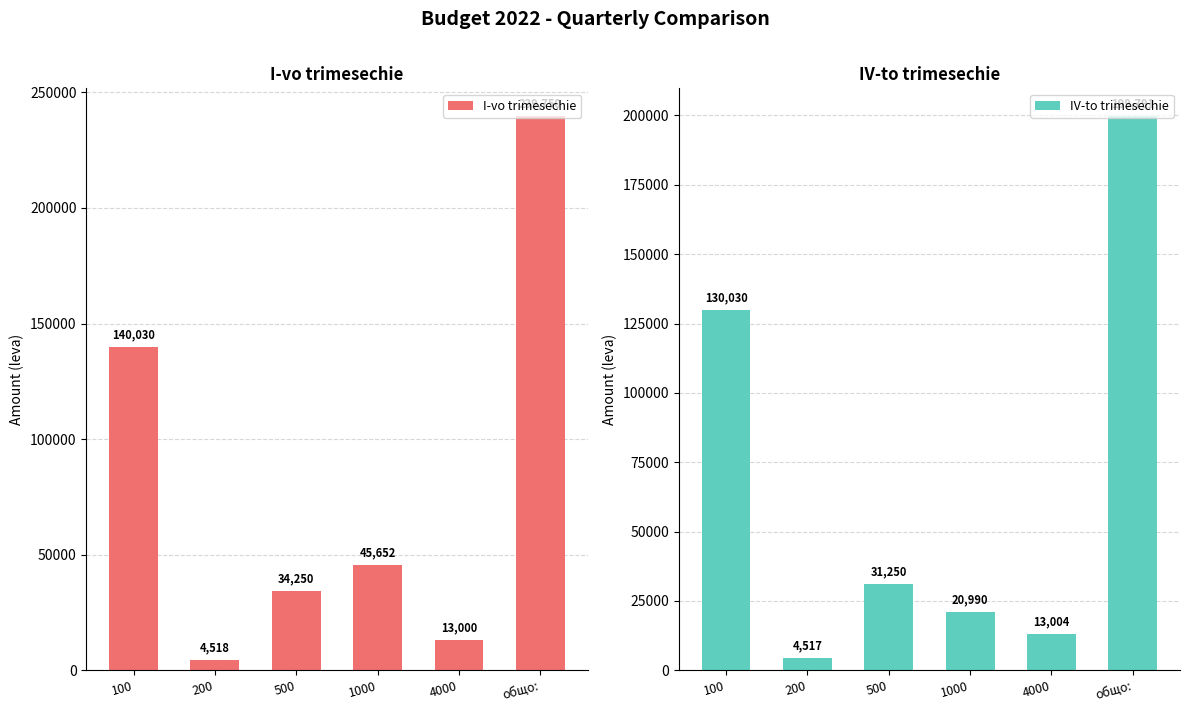

At how many categories does at least one series exceed 201081?

1